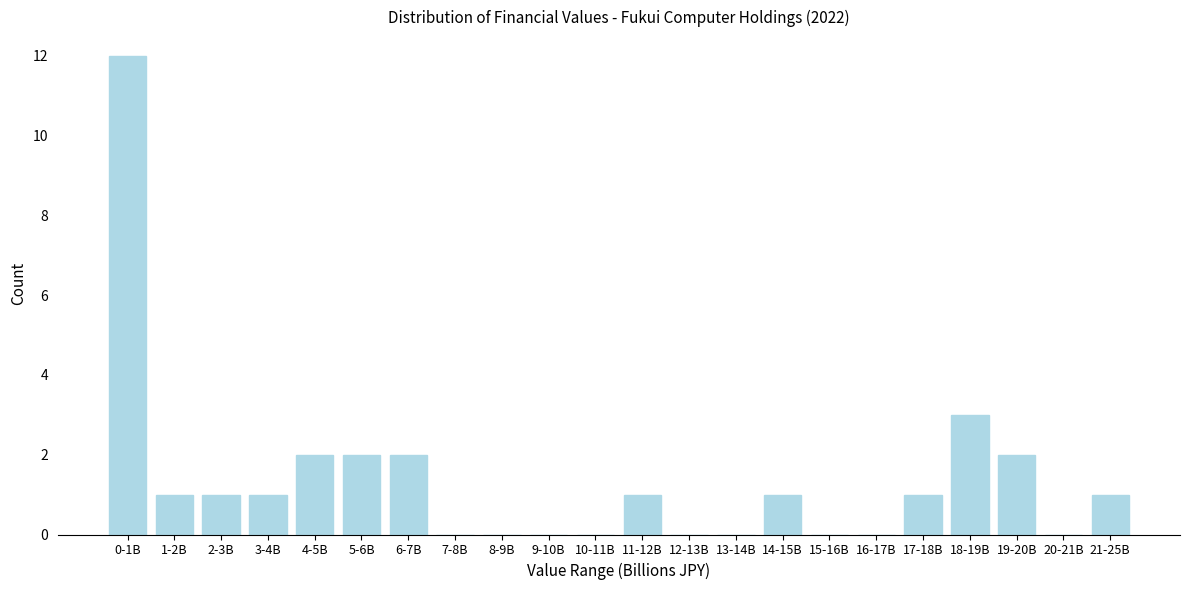

Reading left to right, what are all the values shown in this chart?

0-1B=12	1-2B=1	2-3B=1	3-4B=1	4-5B=2	5-6B=2	6-7B=2	7-8B=0	8-9B=0	9-10B=0	10-11B=0	11-12B=1	12-13B=0	13-14B=0	14-15B=1	15-16B=0	16-17B=0	17-18B=1	18-19B=3	19-20B=2	20-21B=0	21-25B=1